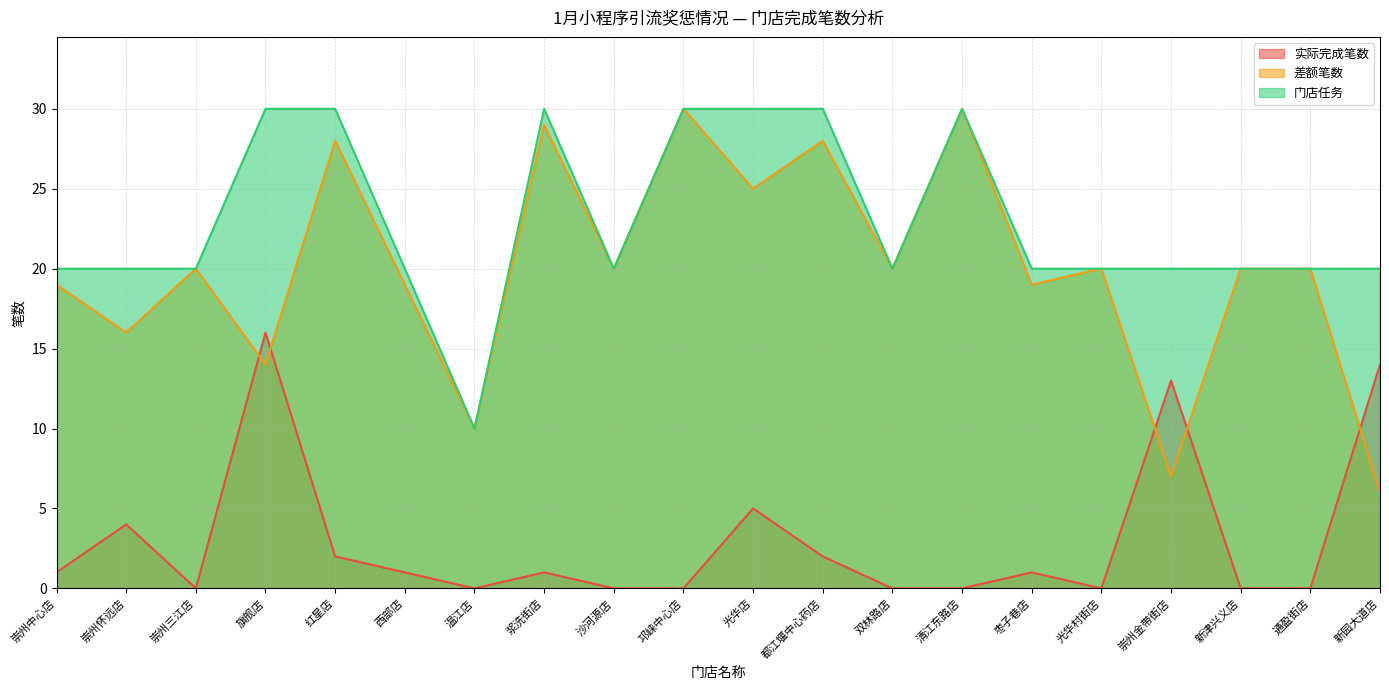

Reading left to right, extract all data points from this chart.

实际完成笔数: 1	4	0	16	2	1	0	1	0	0	5	2	0	0	1	0	13	0	0	14
差额笔数: 19	16	20	14	28	19	10	29	20	30	25	28	20	30	19	20	7	20	20	6
门店任务: 20	20	20	30	30	20	10	30	20	30	30	30	20	30	20	20	20	20	20	20